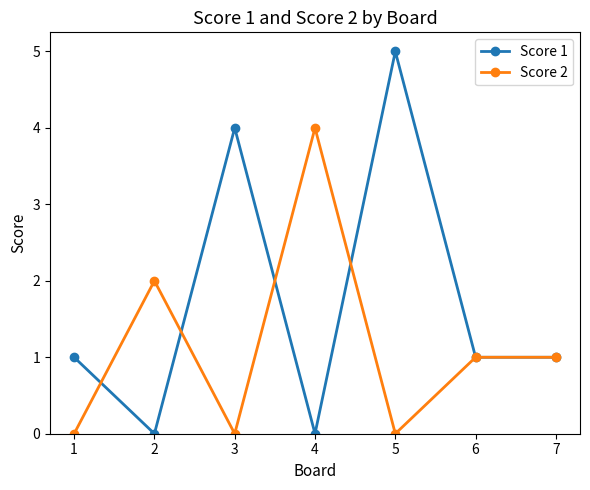

What is the sum of the Score 2 values at 4 and 1?

4